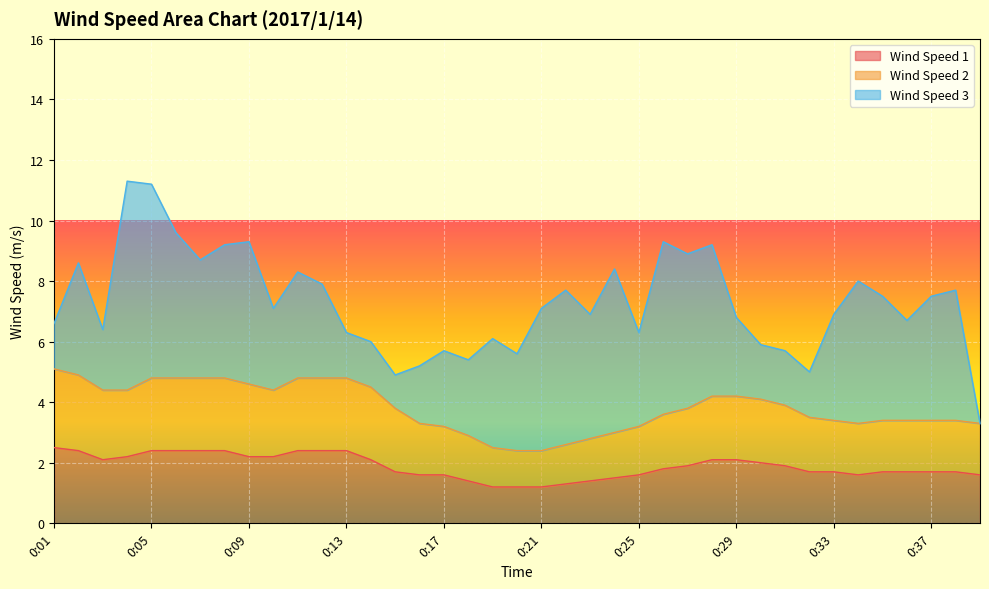

What is the lowest value of the Wind Speed 1 series?

1.2